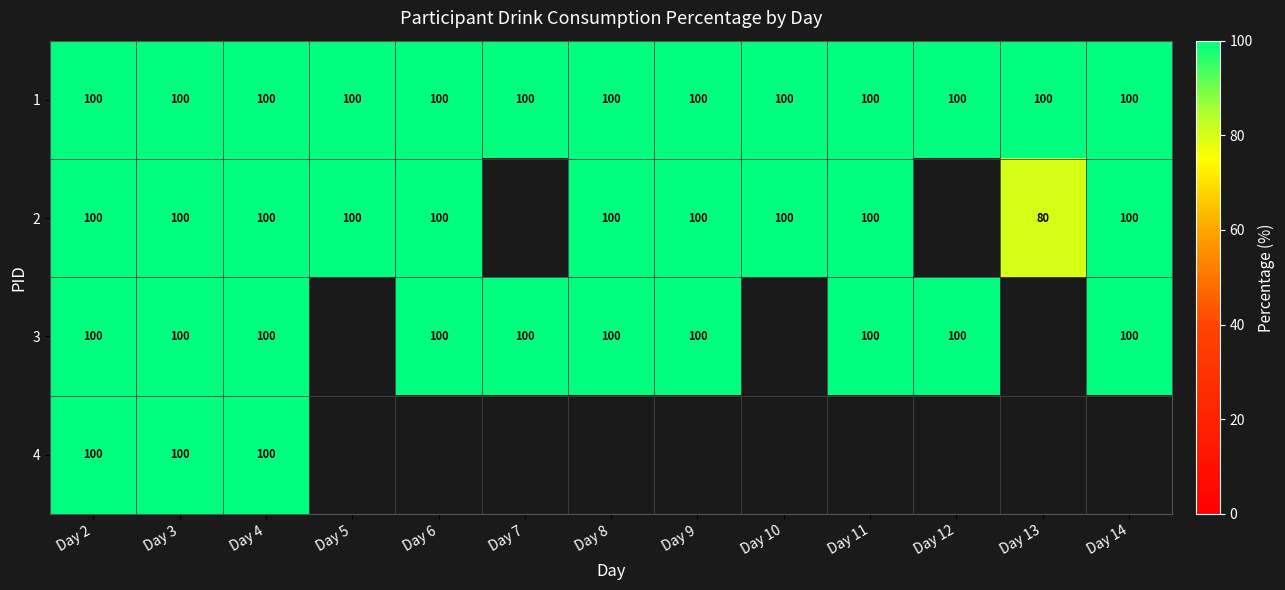

What is the sum of the 1 values at Day 2 and Day 7?

200